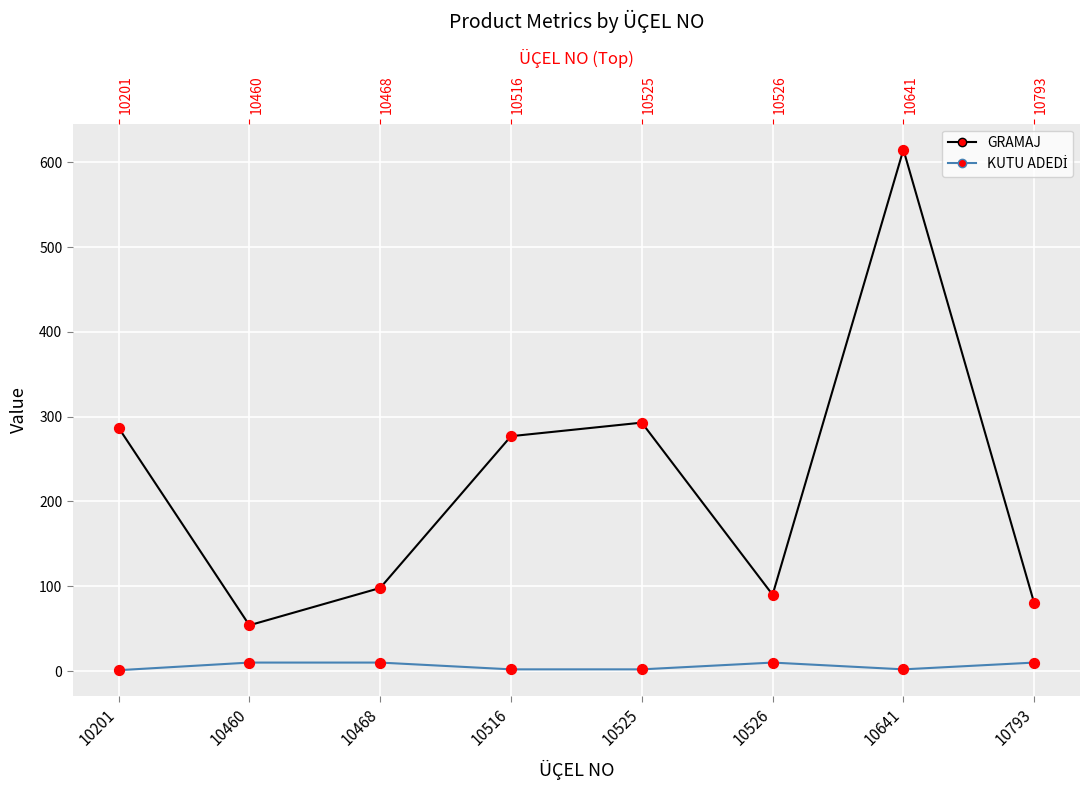

Is the value of GRAMAJ at 10526 greater than the value of KUTU ADEDİ at 10468?

Yes